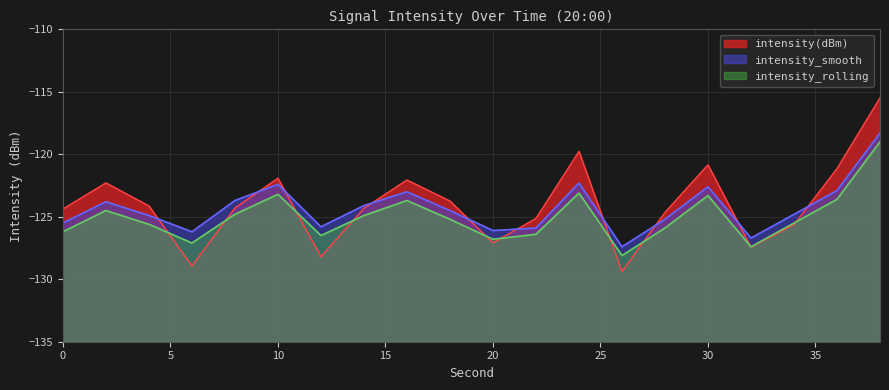

What is the maximum value shown in the chart?

-115.5